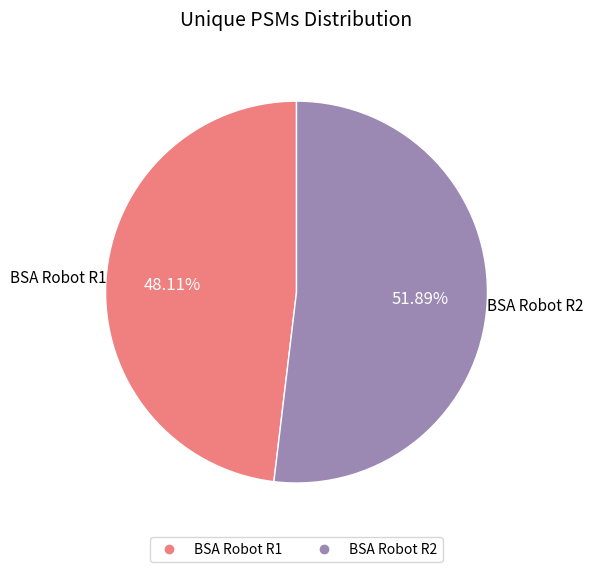

Rank the categories by value from lowest to highest.

BSA Robot R1, BSA Robot R2